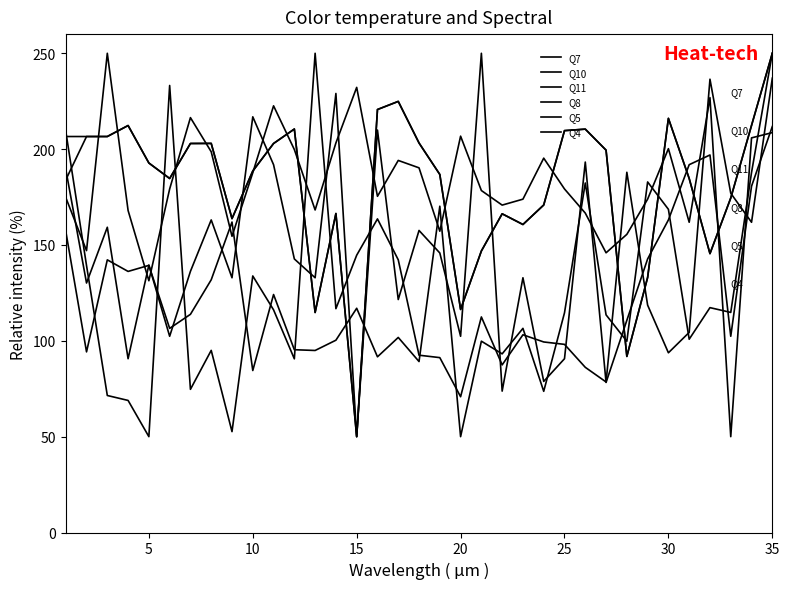

Reading right to left, extract all data points from this chart.

Q7: 211.8	180.6	102.4	196.9	191.9	163.1	142.7	110.7	78.3	193.3	90.7	78.8	132.9	73.8	250.0	102.4	145.8	157.6	121.5	210.0	50.0	229.0	132.9	142.7	191.9	216.9	132.9	163.1	136.2	102.4	139.5	90.7	159.2	130.2	189.5
Q10: 250.0	212.4	174.5	145.5	184.7	216.0	133.0	91.9	199.5	210.4	209.6	170.9	160.7	166.3	146.9	116.4	186.8	203.2	224.9	220.7	50.0	166.4	114.8	210.5	202.9	188.6	163.7	203.0	202.9	184.7	192.8	212.3	206.6	206.6	183.9
Q11: 208.6	205.9	50.0	226.9	161.8	200.2	173.9	155.5	145.9	166.6	179.2	195.3	173.9	170.8	178.4	206.8	157.2	190.2	194.1	175.4	232.2	203.2	168.3	199.8	222.6	187.7	154.5	198.6	216.4	179.2	131.3	168.0	250.0	147.1	174.8
Q8: 250.0	212.4	174.5	145.5	184.7	216.0	133.0	91.9	199.5	210.4	209.6	170.9	160.7	166.3	146.9	116.4	186.8	203.2	224.9	220.7	50.0	166.4	114.8	210.5	202.9	188.6	163.7	203.0	202.9	184.7	192.8	212.3	206.6	206.6	206.6
Q5: 250.0	187.8	114.8	117.3	100.8	168.6	182.9	99.8	113.5	182.3	114.6	73.7	106.5	93.2	99.8	50.0	170.2	89.2	101.8	91.6	117.0	100.3	95.0	95.4	124.2	84.5	162.0	131.8	113.8	106.5	139.4	136.2	142.2	94.2	157.2
Q4: 237.0	161.8	177.0	236.5	104.4	93.8	118.6	187.9	78.5	86.2	98.1	99.4	103.1	87.4	112.5	70.8	91.2	92.5	142.3	163.6	144.7	116.8	250.0	90.6	116.2	133.8	52.6	95.0	74.7	233.2	50.0	68.9	71.5	139.3	209.4